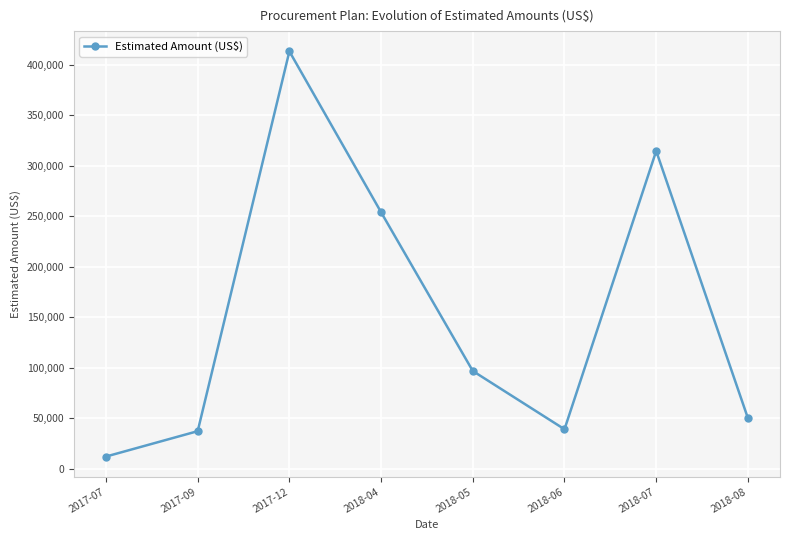

What is the change in value from 2017-09 to 2018-08?

+12883.8